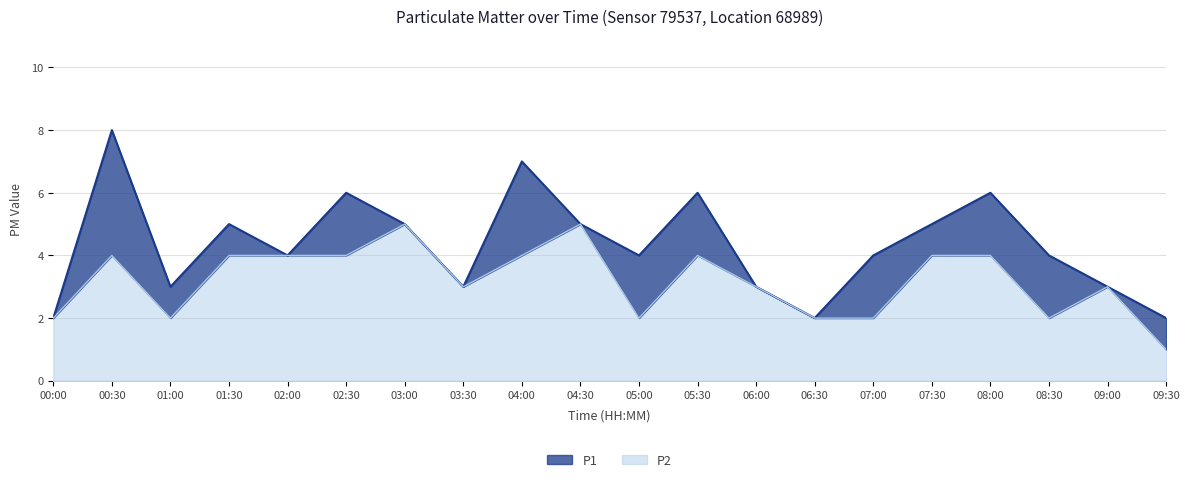

How many lines are shown in the chart?

2